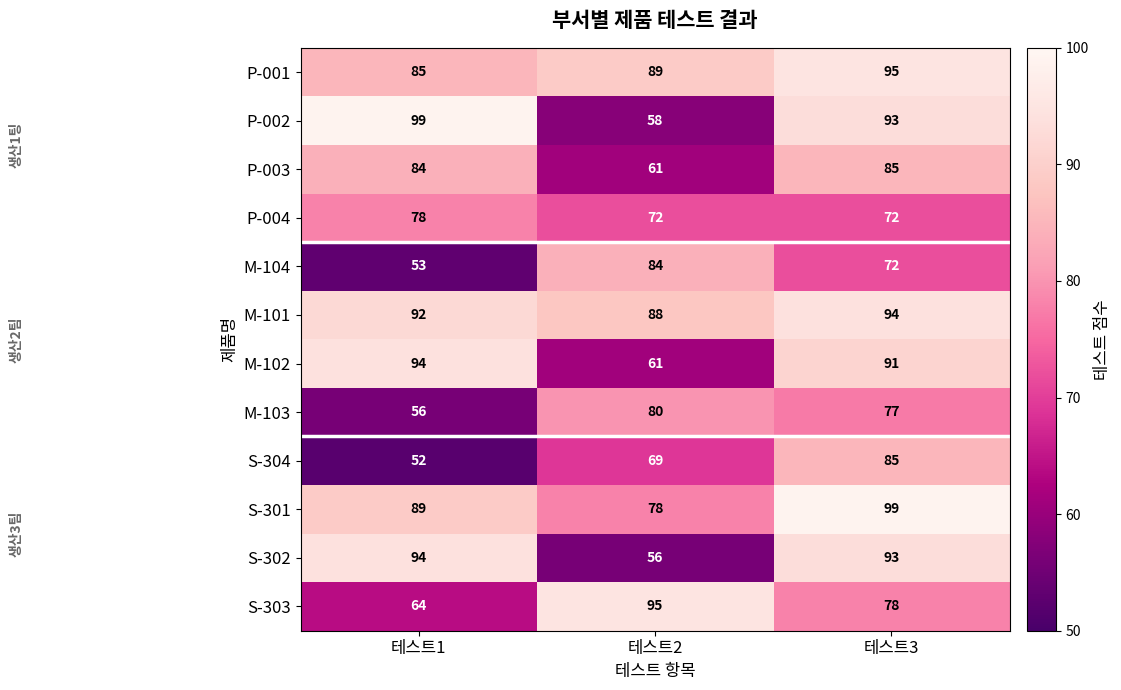

At which label does S-301 reach its peak?

테스트3